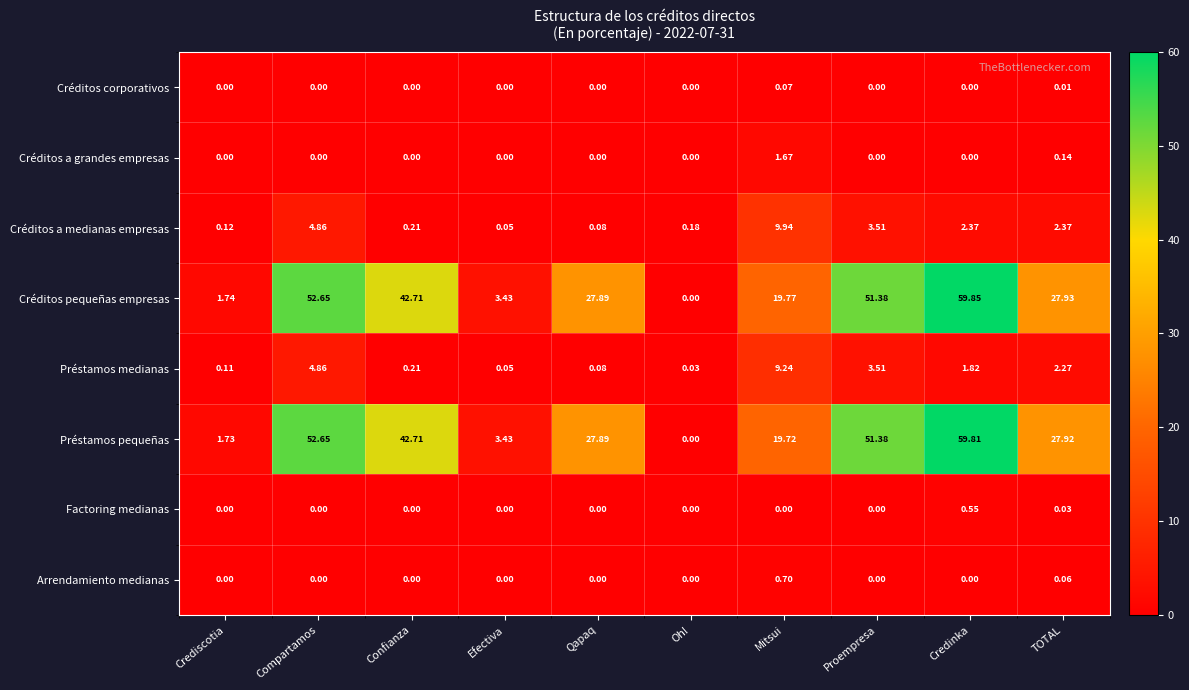

Which series has the largest total across all categories?

Créditos pequeñas empresas